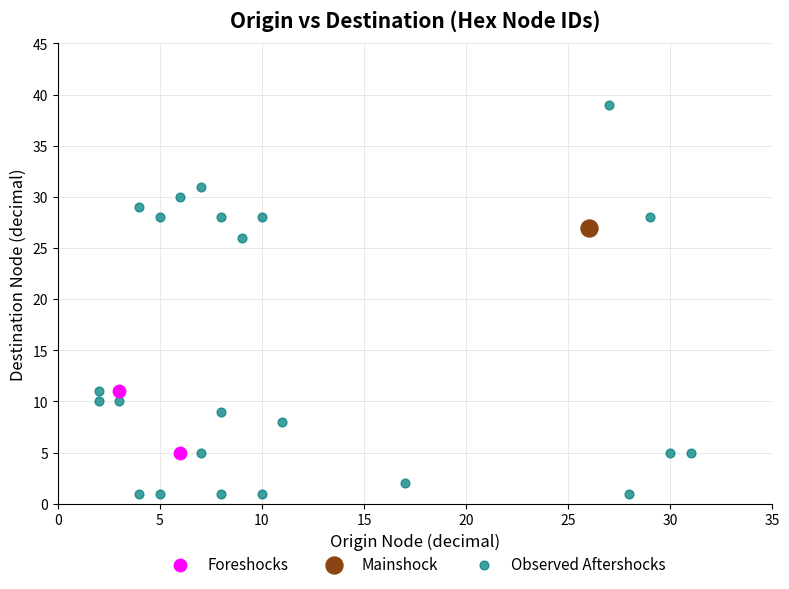

Which series contains the highest Y value?

Observed Aftershocks